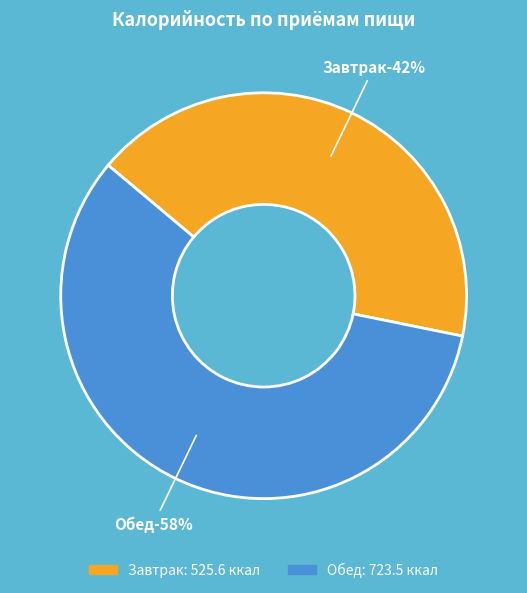

What percentage do Завтрак and Обед together represent?

100.0%